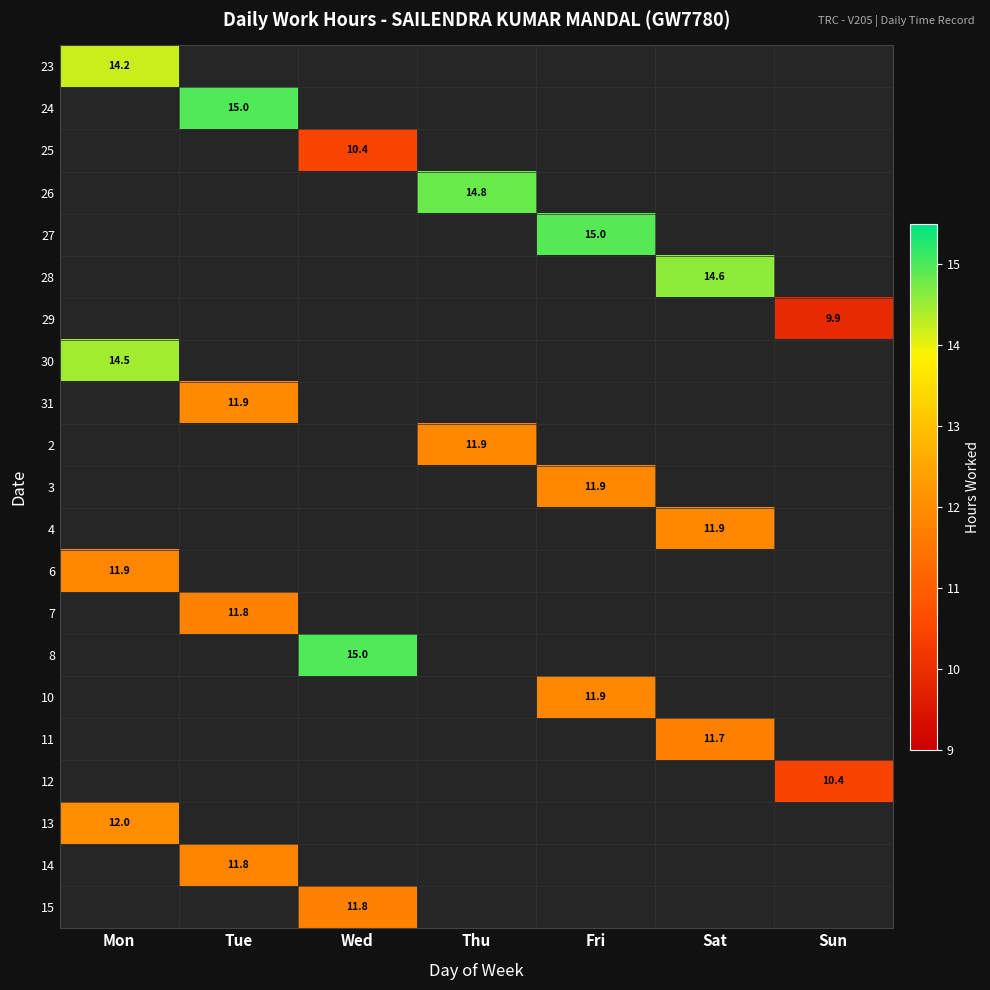

How many series are shown in this chart?

21